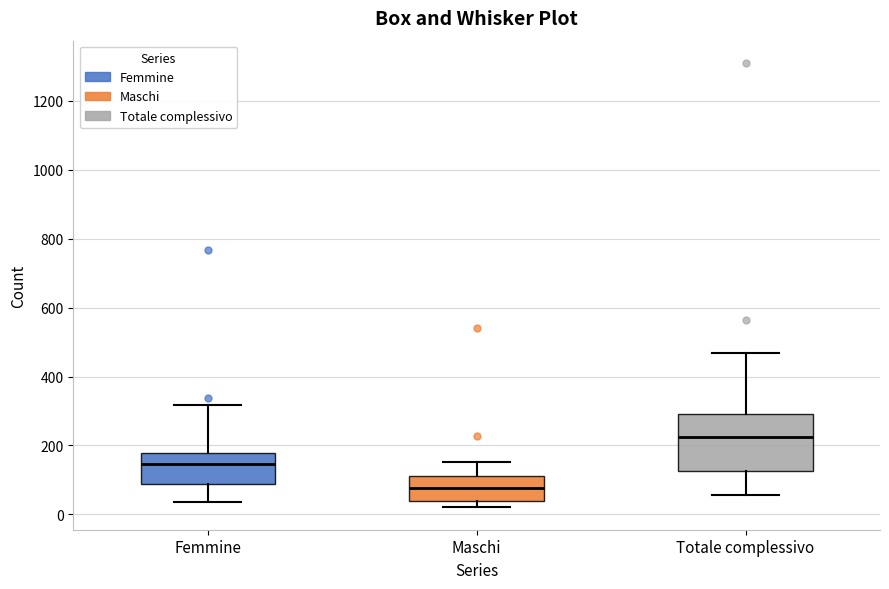

Which box is the tallest, from its lower edge to its upper edge?

Totale complessivo